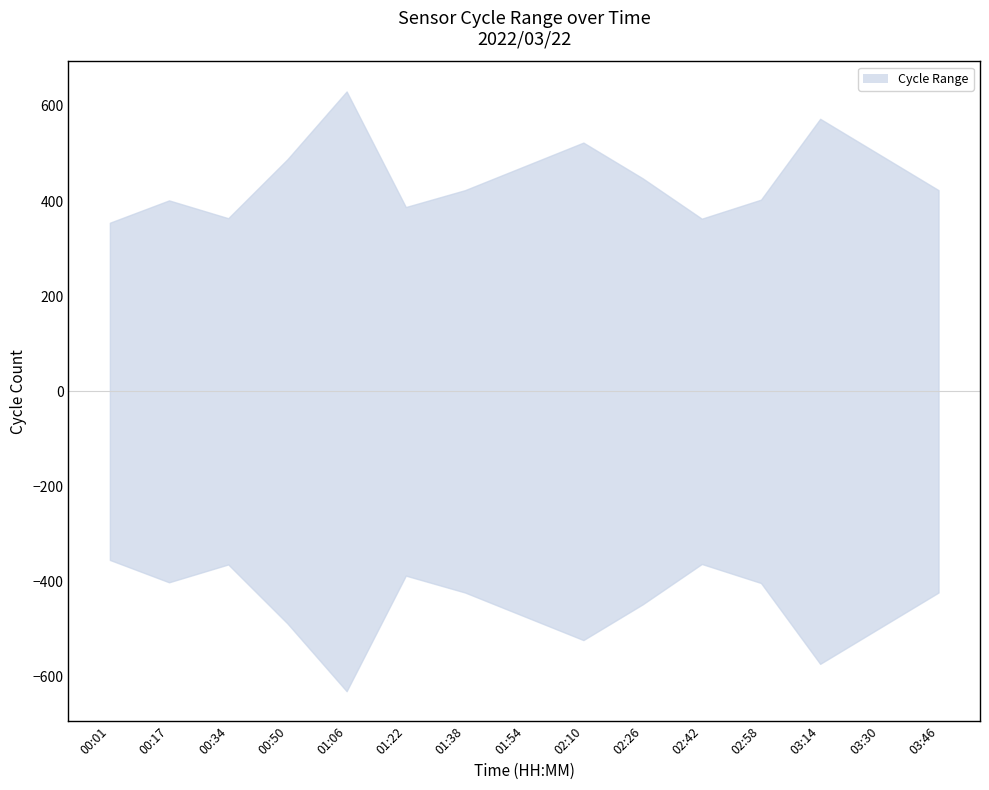

What is the label of the 3rd point from the left?

00:34